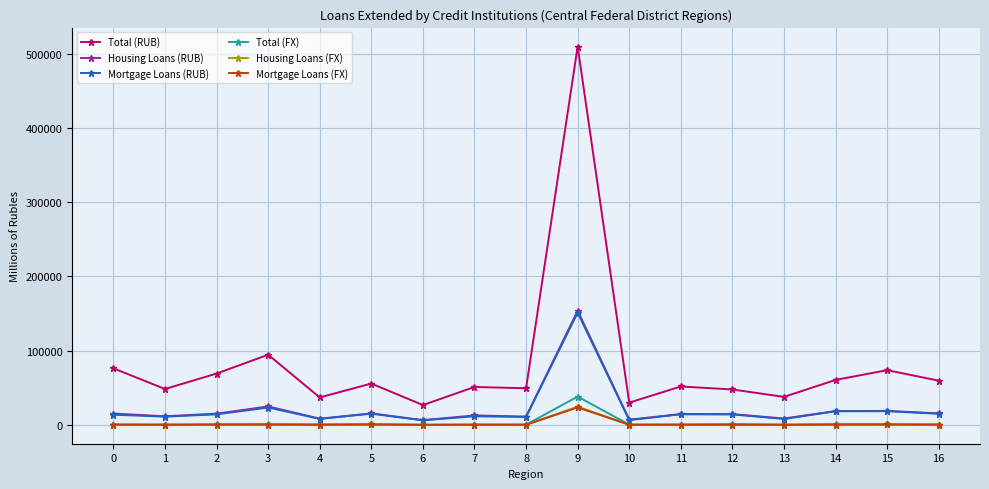

At how many categories does at least one series exceed 415230?

1